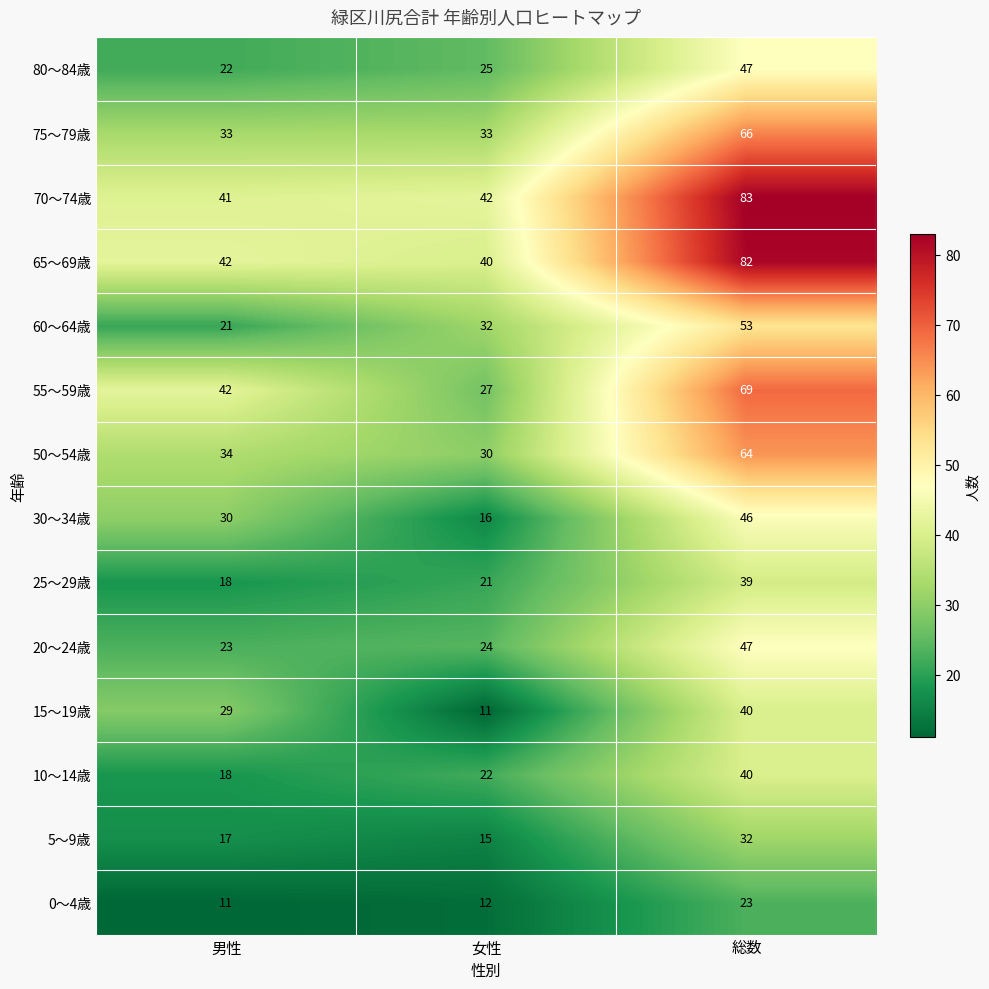

Which category has the highest value across all series?

総数